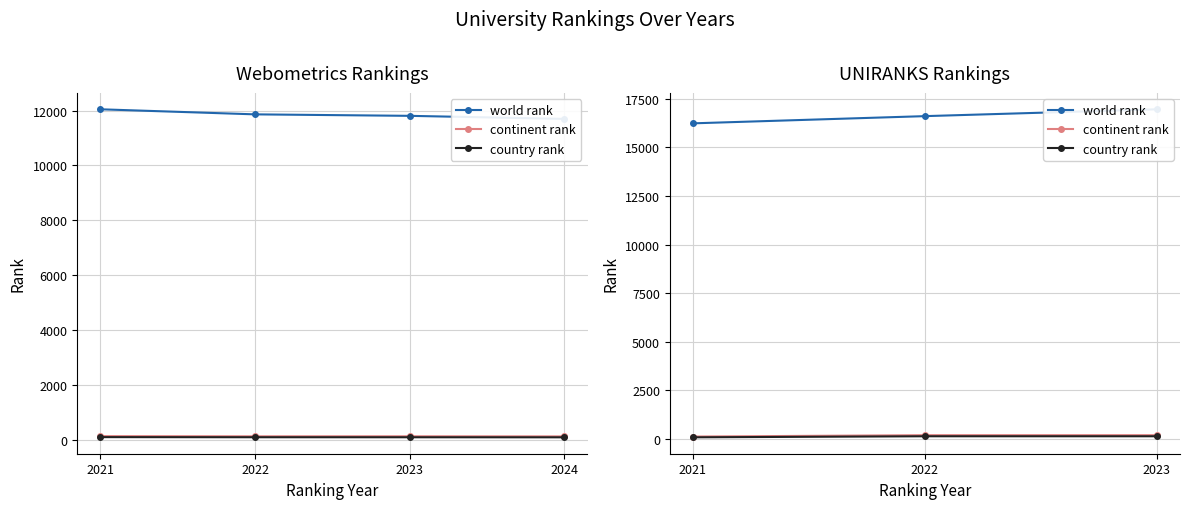

At which label does continent rank reach its minimum?

2021